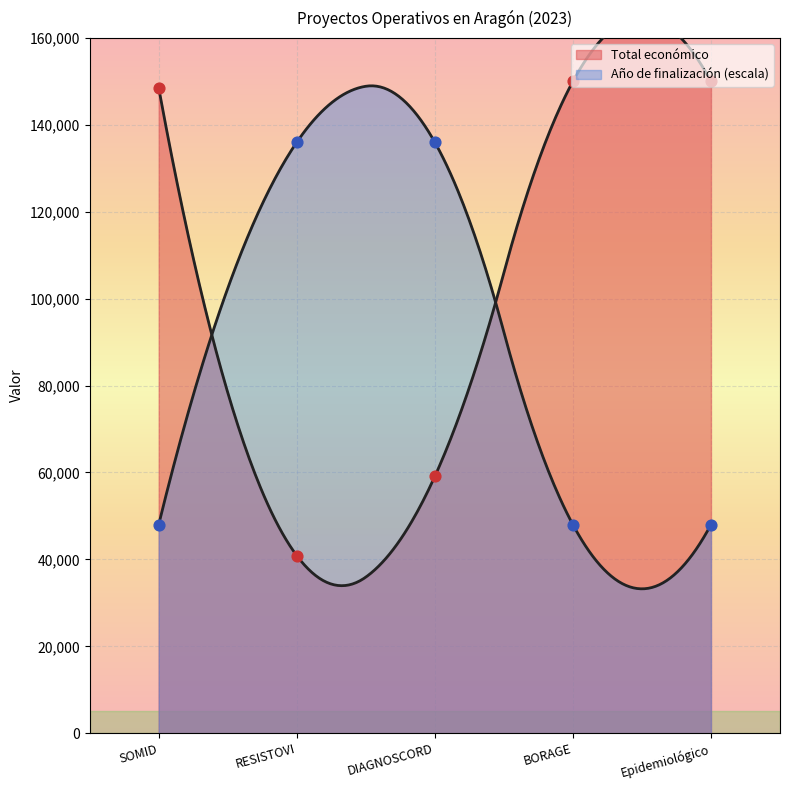

Which series contains the lowest Y value?

Total económico